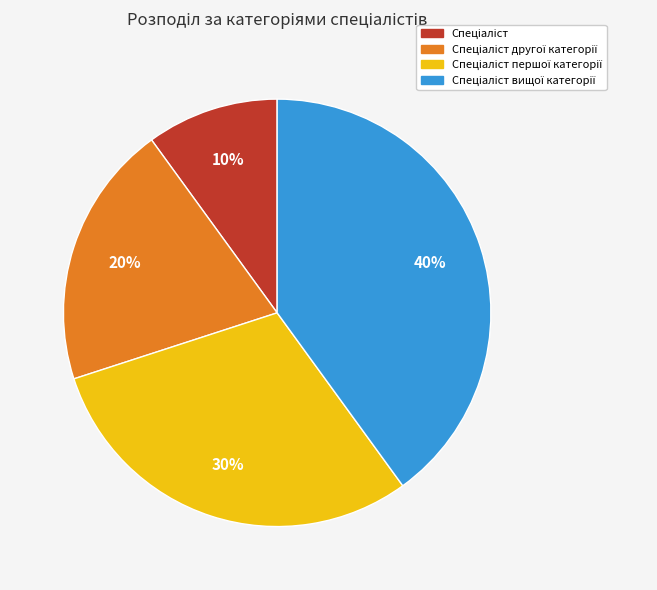

To the nearest percent, what is the average slice percentage?

25%